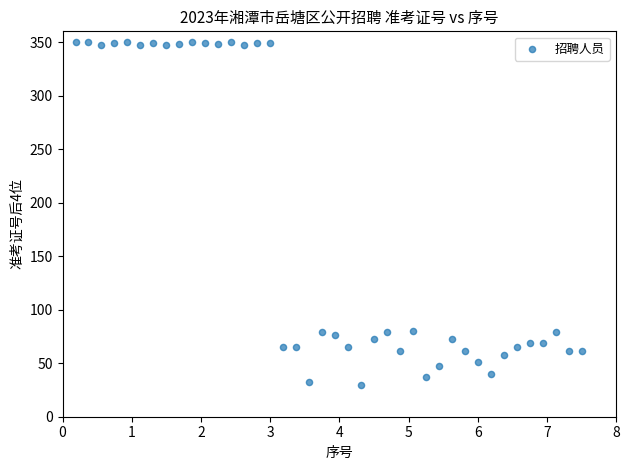

What is the range of X values (max minus min)?

7.3